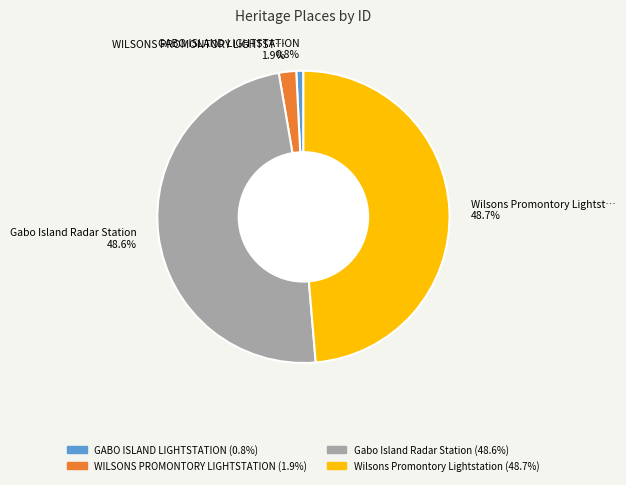

Does GABO ISLAND LIGHTSTATION represent more than half of the total?

No